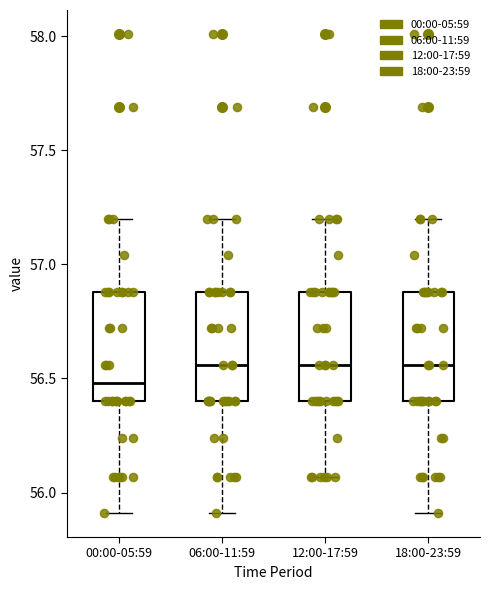

Which box has the lowest median line?

00:00-05:59